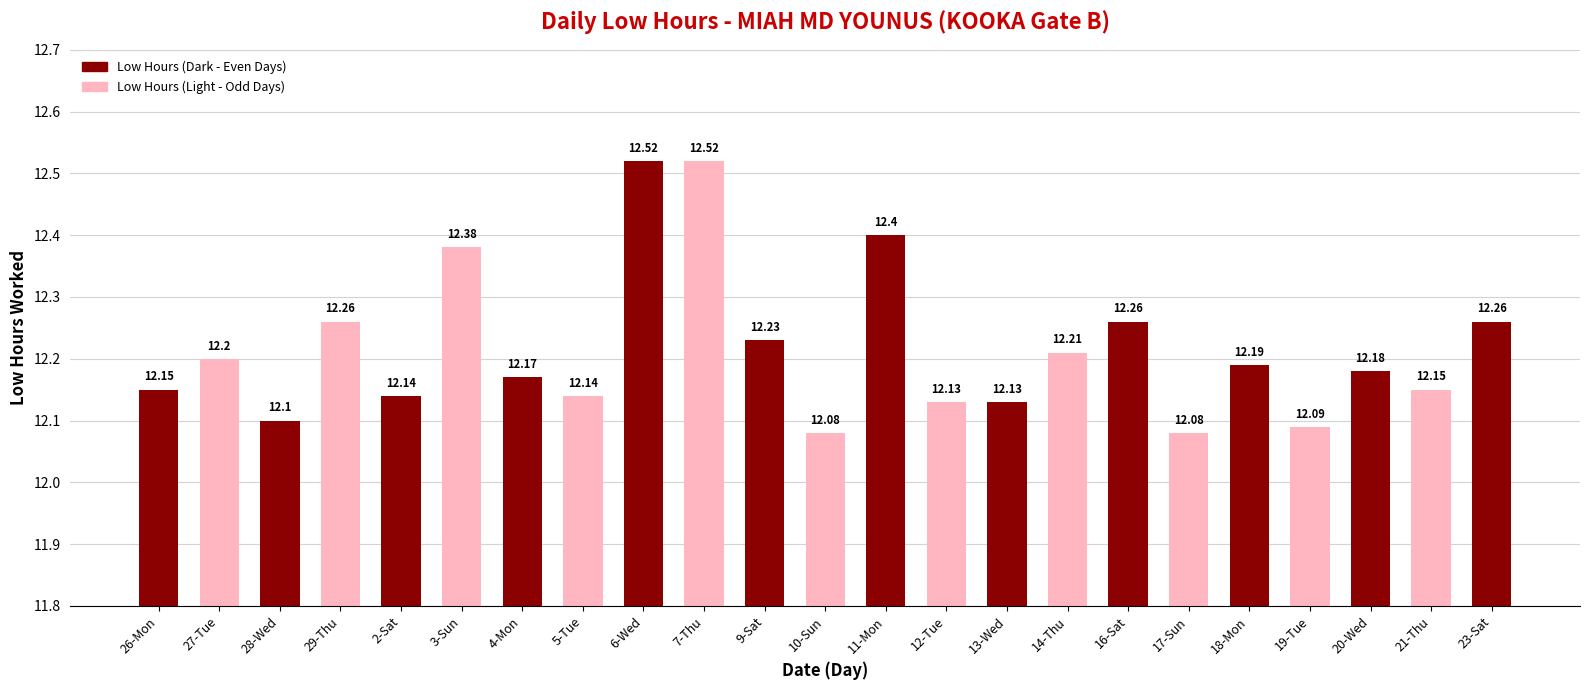

What is the label of the 21st bar from the left?

20-Wed